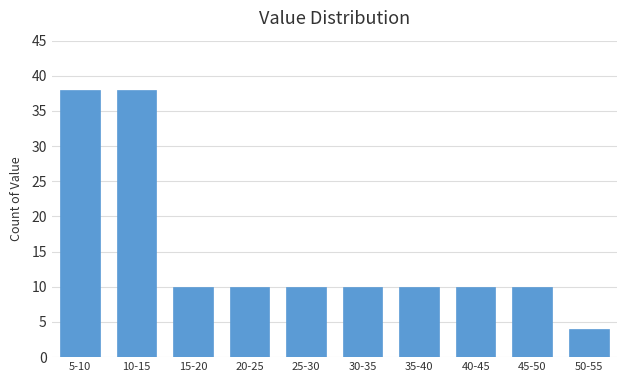

Reading right to left, extract all data points from this chart.

4	10	10	10	10	10	10	10	38	38